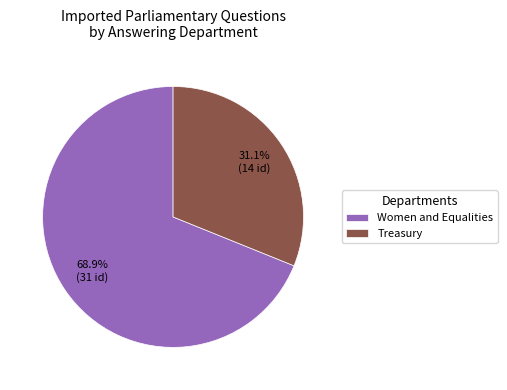

Is the sum of Treasury and Women and Equalities greater than half?

Yes